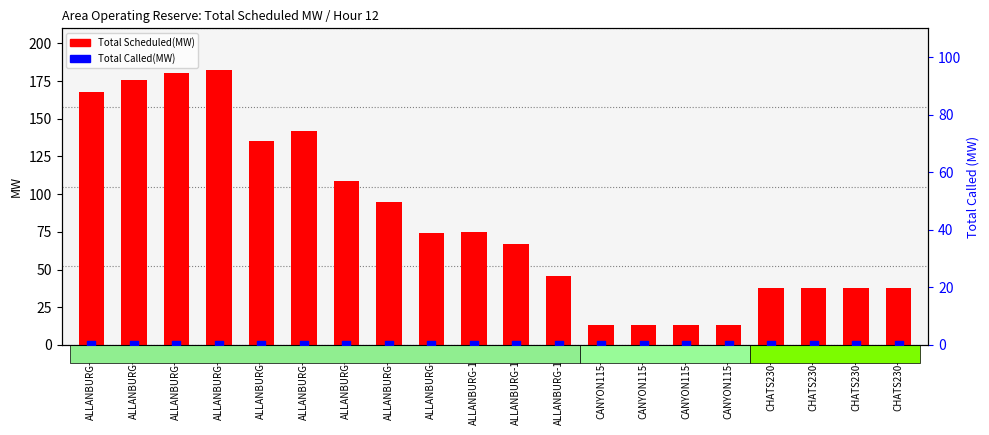

Which series reaches the minimum Y coordinate?

Total Called(MW)